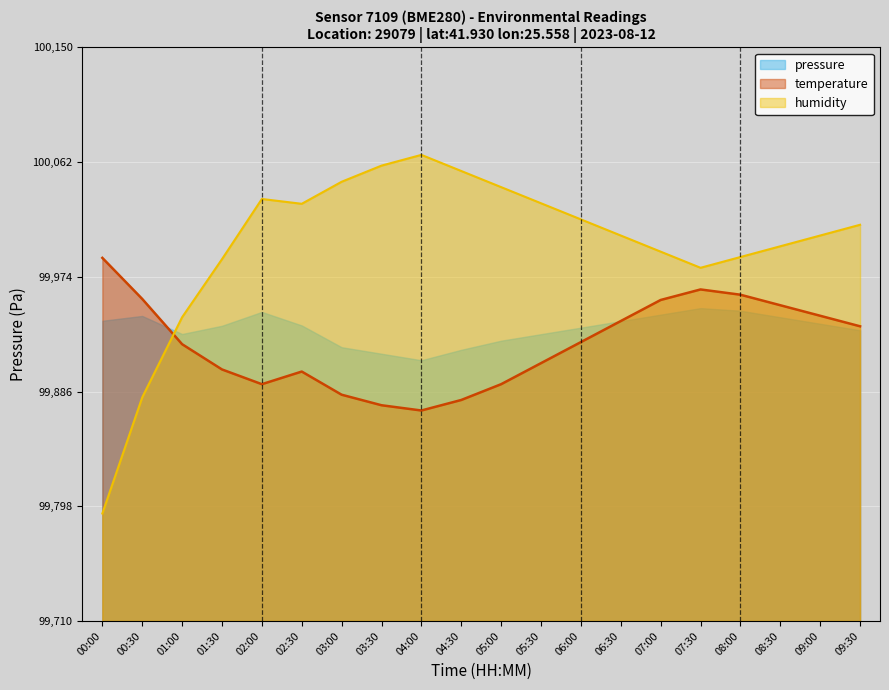

What position from the right is 09:00?

2